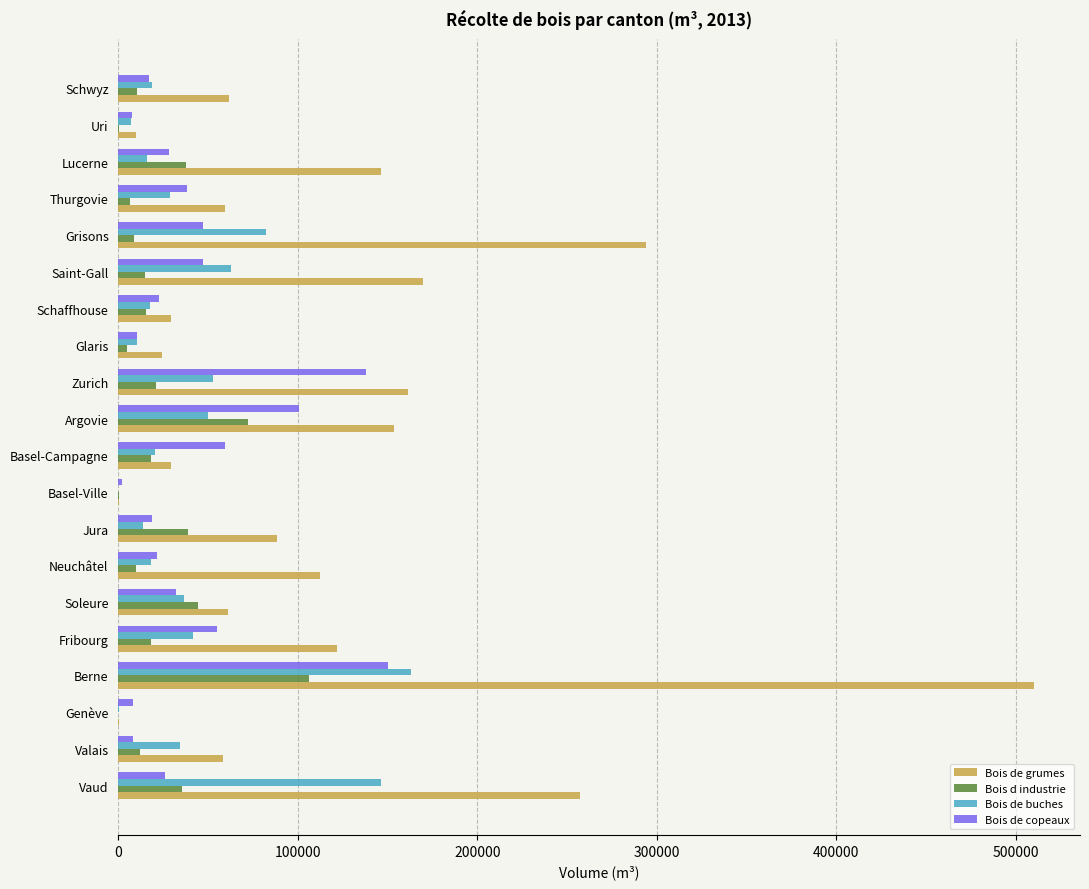

Which series has the largest total across all categories?

Bois de grumes